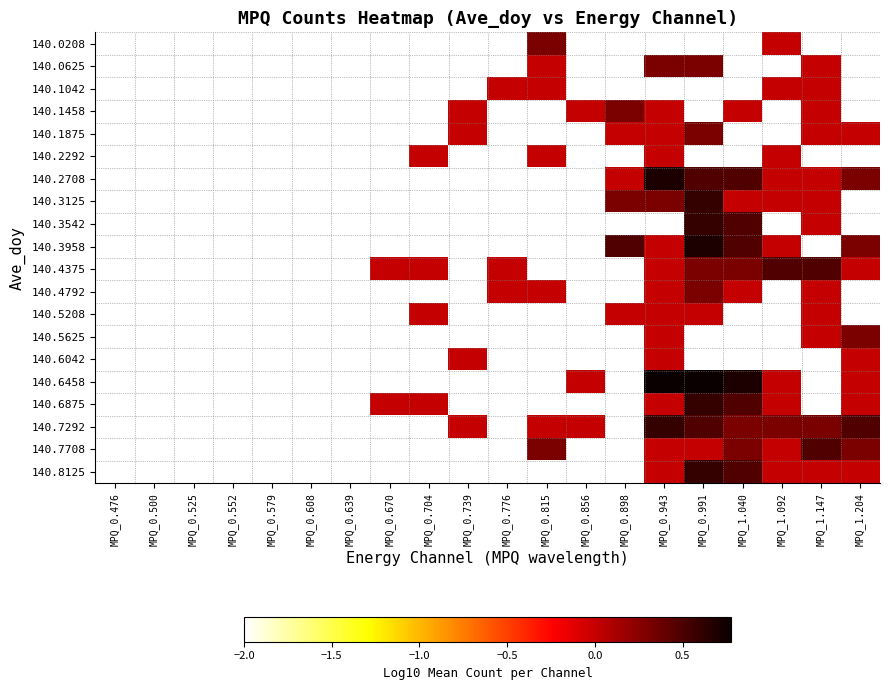

Reading left to right, extract all data points from this chart.

140.0208: MPQ_0.476=-2.0	MPQ_0.500=-2.0	MPQ_0.525=-2.0	MPQ_0.552=-2.0	MPQ_0.579=-2.0	MPQ_0.608=-2.0	MPQ_0.639=-2.0	MPQ_0.670=-2.0	MPQ_0.704=-2.0	MPQ_0.739=-2.0	MPQ_0.776=-2.0	MPQ_0.815=0.3	MPQ_0.856=-2.0	MPQ_0.898=-2.0	MPQ_0.943=-2.0	MPQ_0.991=-2.0	MPQ_1.040=-2.0	MPQ_1.092=0.0	MPQ_1.147=-2.0	MPQ_1.204=-2.0
140.0625: MPQ_0.476=-2.0	MPQ_0.500=-2.0	MPQ_0.525=-2.0	MPQ_0.552=-2.0	MPQ_0.579=-2.0	MPQ_0.608=-2.0	MPQ_0.639=-2.0	MPQ_0.670=-2.0	MPQ_0.704=-2.0	MPQ_0.739=-2.0	MPQ_0.776=-2.0	MPQ_0.815=0.0	MPQ_0.856=-2.0	MPQ_0.898=-2.0	MPQ_0.943=0.3	MPQ_0.991=0.3	MPQ_1.040=-2.0	MPQ_1.092=-2.0	MPQ_1.147=0.0	MPQ_1.204=-2.0
140.1042: MPQ_0.476=-2.0	MPQ_0.500=-2.0	MPQ_0.525=-2.0	MPQ_0.552=-2.0	MPQ_0.579=-2.0	MPQ_0.608=-2.0	MPQ_0.639=-2.0	MPQ_0.670=-2.0	MPQ_0.704=-2.0	MPQ_0.739=-2.0	MPQ_0.776=0.0	MPQ_0.815=0.0	MPQ_0.856=-2.0	MPQ_0.898=-2.0	MPQ_0.943=-2.0	MPQ_0.991=-2.0	MPQ_1.040=-2.0	MPQ_1.092=0.0	MPQ_1.147=0.0	MPQ_1.204=-2.0
140.1458: MPQ_0.476=-2.0	MPQ_0.500=-2.0	MPQ_0.525=-2.0	MPQ_0.552=-2.0	MPQ_0.579=-2.0	MPQ_0.608=-2.0	MPQ_0.639=-2.0	MPQ_0.670=-2.0	MPQ_0.704=-2.0	MPQ_0.739=0.0	MPQ_0.776=-2.0	MPQ_0.815=-2.0	MPQ_0.856=0.0	MPQ_0.898=0.3	MPQ_0.943=0.0	MPQ_0.991=-2.0	MPQ_1.040=0.0	MPQ_1.092=-2.0	MPQ_1.147=0.0	MPQ_1.204=-2.0
140.1875: MPQ_0.476=-2.0	MPQ_0.500=-2.0	MPQ_0.525=-2.0	MPQ_0.552=-2.0	MPQ_0.579=-2.0	MPQ_0.608=-2.0	MPQ_0.639=-2.0	MPQ_0.670=-2.0	MPQ_0.704=-2.0	MPQ_0.739=0.0	MPQ_0.776=-2.0	MPQ_0.815=-2.0	MPQ_0.856=-2.0	MPQ_0.898=0.0	MPQ_0.943=0.0	MPQ_0.991=0.3	MPQ_1.040=-2.0	MPQ_1.092=-2.0	MPQ_1.147=0.0	MPQ_1.204=0.0
140.2292: MPQ_0.476=-2.0	MPQ_0.500=-2.0	MPQ_0.525=-2.0	MPQ_0.552=-2.0	MPQ_0.579=-2.0	MPQ_0.608=-2.0	MPQ_0.639=-2.0	MPQ_0.670=-2.0	MPQ_0.704=0.0	MPQ_0.739=-2.0	MPQ_0.776=-2.0	MPQ_0.815=0.0	MPQ_0.856=-2.0	MPQ_0.898=-2.0	MPQ_0.943=0.0	MPQ_0.991=-2.0	MPQ_1.040=-2.0	MPQ_1.092=0.0	MPQ_1.147=-2.0	MPQ_1.204=-2.0
140.2708: MPQ_0.476=-2.0	MPQ_0.500=-2.0	MPQ_0.525=-2.0	MPQ_0.552=-2.0	MPQ_0.579=-2.0	MPQ_0.608=-2.0	MPQ_0.639=-2.0	MPQ_0.670=-2.0	MPQ_0.704=-2.0	MPQ_0.739=-2.0	MPQ_0.776=-2.0	MPQ_0.815=-2.0	MPQ_0.856=-2.0	MPQ_0.898=0.0	MPQ_0.943=0.7	MPQ_0.991=0.5	MPQ_1.040=0.5	MPQ_1.092=0.0	MPQ_1.147=0.0	MPQ_1.204=0.3
140.3125: MPQ_0.476=-2.0	MPQ_0.500=-2.0	MPQ_0.525=-2.0	MPQ_0.552=-2.0	MPQ_0.579=-2.0	MPQ_0.608=-2.0	MPQ_0.639=-2.0	MPQ_0.670=-2.0	MPQ_0.704=-2.0	MPQ_0.739=-2.0	MPQ_0.776=-2.0	MPQ_0.815=-2.0	MPQ_0.856=-2.0	MPQ_0.898=0.3	MPQ_0.943=0.3	MPQ_0.991=0.6	MPQ_1.040=0.0	MPQ_1.092=0.0	MPQ_1.147=0.0	MPQ_1.204=-2.0
140.3542: MPQ_0.476=-2.0	MPQ_0.500=-2.0	MPQ_0.525=-2.0	MPQ_0.552=-2.0	MPQ_0.579=-2.0	MPQ_0.608=-2.0	MPQ_0.639=-2.0	MPQ_0.670=-2.0	MPQ_0.704=-2.0	MPQ_0.739=-2.0	MPQ_0.776=-2.0	MPQ_0.815=-2.0	MPQ_0.856=-2.0	MPQ_0.898=-2.0	MPQ_0.943=-2.0	MPQ_0.991=0.6	MPQ_1.040=0.5	MPQ_1.092=-2.0	MPQ_1.147=0.0	MPQ_1.204=-2.0
140.3958: MPQ_0.476=-2.0	MPQ_0.500=-2.0	MPQ_0.525=-2.0	MPQ_0.552=-2.0	MPQ_0.579=-2.0	MPQ_0.608=-2.0	MPQ_0.639=-2.0	MPQ_0.670=-2.0	MPQ_0.704=-2.0	MPQ_0.739=-2.0	MPQ_0.776=-2.0	MPQ_0.815=-2.0	MPQ_0.856=-2.0	MPQ_0.898=0.5	MPQ_0.943=0.0	MPQ_0.991=0.7	MPQ_1.040=0.5	MPQ_1.092=0.0	MPQ_1.147=-2.0	MPQ_1.204=0.3
140.4375: MPQ_0.476=-2.0	MPQ_0.500=-2.0	MPQ_0.525=-2.0	MPQ_0.552=-2.0	MPQ_0.579=-2.0	MPQ_0.608=-2.0	MPQ_0.639=-2.0	MPQ_0.670=0.0	MPQ_0.704=0.0	MPQ_0.739=-2.0	MPQ_0.776=0.0	MPQ_0.815=-2.0	MPQ_0.856=-2.0	MPQ_0.898=-2.0	MPQ_0.943=0.0	MPQ_0.991=0.3	MPQ_1.040=0.3	MPQ_1.092=0.5	MPQ_1.147=0.5	MPQ_1.204=0.0
140.4792: MPQ_0.476=-2.0	MPQ_0.500=-2.0	MPQ_0.525=-2.0	MPQ_0.552=-2.0	MPQ_0.579=-2.0	MPQ_0.608=-2.0	MPQ_0.639=-2.0	MPQ_0.670=-2.0	MPQ_0.704=-2.0	MPQ_0.739=-2.0	MPQ_0.776=0.0	MPQ_0.815=0.0	MPQ_0.856=-2.0	MPQ_0.898=-2.0	MPQ_0.943=0.0	MPQ_0.991=0.3	MPQ_1.040=0.0	MPQ_1.092=-2.0	MPQ_1.147=0.0	MPQ_1.204=-2.0
140.5208: MPQ_0.476=-2.0	MPQ_0.500=-2.0	MPQ_0.525=-2.0	MPQ_0.552=-2.0	MPQ_0.579=-2.0	MPQ_0.608=-2.0	MPQ_0.639=-2.0	MPQ_0.670=-2.0	MPQ_0.704=0.0	MPQ_0.739=-2.0	MPQ_0.776=-2.0	MPQ_0.815=-2.0	MPQ_0.856=-2.0	MPQ_0.898=0.0	MPQ_0.943=0.0	MPQ_0.991=0.0	MPQ_1.040=-2.0	MPQ_1.092=-2.0	MPQ_1.147=0.0	MPQ_1.204=-2.0
140.5625: MPQ_0.476=-2.0	MPQ_0.500=-2.0	MPQ_0.525=-2.0	MPQ_0.552=-2.0	MPQ_0.579=-2.0	MPQ_0.608=-2.0	MPQ_0.639=-2.0	MPQ_0.670=-2.0	MPQ_0.704=-2.0	MPQ_0.739=-2.0	MPQ_0.776=-2.0	MPQ_0.815=-2.0	MPQ_0.856=-2.0	MPQ_0.898=-2.0	MPQ_0.943=0.0	MPQ_0.991=-2.0	MPQ_1.040=-2.0	MPQ_1.092=-2.0	MPQ_1.147=0.0	MPQ_1.204=0.3
140.6042: MPQ_0.476=-2.0	MPQ_0.500=-2.0	MPQ_0.525=-2.0	MPQ_0.552=-2.0	MPQ_0.579=-2.0	MPQ_0.608=-2.0	MPQ_0.639=-2.0	MPQ_0.670=-2.0	MPQ_0.704=-2.0	MPQ_0.739=0.0	MPQ_0.776=-2.0	MPQ_0.815=-2.0	MPQ_0.856=-2.0	MPQ_0.898=-2.0	MPQ_0.943=0.0	MPQ_0.991=-2.0	MPQ_1.040=-2.0	MPQ_1.092=-2.0	MPQ_1.147=-2.0	MPQ_1.204=0.0
140.6458: MPQ_0.476=-2.0	MPQ_0.500=-2.0	MPQ_0.525=-2.0	MPQ_0.552=-2.0	MPQ_0.579=-2.0	MPQ_0.608=-2.0	MPQ_0.639=-2.0	MPQ_0.670=-2.0	MPQ_0.704=-2.0	MPQ_0.739=-2.0	MPQ_0.776=-2.0	MPQ_0.815=-2.0	MPQ_0.856=0.0	MPQ_0.898=-2.0	MPQ_0.943=0.8	MPQ_0.991=0.8	MPQ_1.040=0.7	MPQ_1.092=0.0	MPQ_1.147=-2.0	MPQ_1.204=0.0
140.6875: MPQ_0.476=-2.0	MPQ_0.500=-2.0	MPQ_0.525=-2.0	MPQ_0.552=-2.0	MPQ_0.579=-2.0	MPQ_0.608=-2.0	MPQ_0.639=-2.0	MPQ_0.670=0.0	MPQ_0.704=0.0	MPQ_0.739=-2.0	MPQ_0.776=-2.0	MPQ_0.815=-2.0	MPQ_0.856=-2.0	MPQ_0.898=-2.0	MPQ_0.943=0.0	MPQ_0.991=0.6	MPQ_1.040=0.5	MPQ_1.092=0.0	MPQ_1.147=-2.0	MPQ_1.204=0.0
140.7292: MPQ_0.476=-2.0	MPQ_0.500=-2.0	MPQ_0.525=-2.0	MPQ_0.552=-2.0	MPQ_0.579=-2.0	MPQ_0.608=-2.0	MPQ_0.639=-2.0	MPQ_0.670=-2.0	MPQ_0.704=-2.0	MPQ_0.739=0.0	MPQ_0.776=-2.0	MPQ_0.815=0.0	MPQ_0.856=0.0	MPQ_0.898=-2.0	MPQ_0.943=0.6	MPQ_0.991=0.5	MPQ_1.040=0.3	MPQ_1.092=0.3	MPQ_1.147=0.3	MPQ_1.204=0.5
140.7708: MPQ_0.476=-2.0	MPQ_0.500=-2.0	MPQ_0.525=-2.0	MPQ_0.552=-2.0	MPQ_0.579=-2.0	MPQ_0.608=-2.0	MPQ_0.639=-2.0	MPQ_0.670=-2.0	MPQ_0.704=-2.0	MPQ_0.739=-2.0	MPQ_0.776=-2.0	MPQ_0.815=0.3	MPQ_0.856=-2.0	MPQ_0.898=-2.0	MPQ_0.943=0.0	MPQ_0.991=0.0	MPQ_1.040=0.3	MPQ_1.092=0.0	MPQ_1.147=0.5	MPQ_1.204=0.3
140.8125: MPQ_0.476=-2.0	MPQ_0.500=-2.0	MPQ_0.525=-2.0	MPQ_0.552=-2.0	MPQ_0.579=-2.0	MPQ_0.608=-2.0	MPQ_0.639=-2.0	MPQ_0.670=-2.0	MPQ_0.704=-2.0	MPQ_0.739=-2.0	MPQ_0.776=-2.0	MPQ_0.815=-2.0	MPQ_0.856=-2.0	MPQ_0.898=-2.0	MPQ_0.943=0.0	MPQ_0.991=0.6	MPQ_1.040=0.5	MPQ_1.092=0.0	MPQ_1.147=0.0	MPQ_1.204=0.0